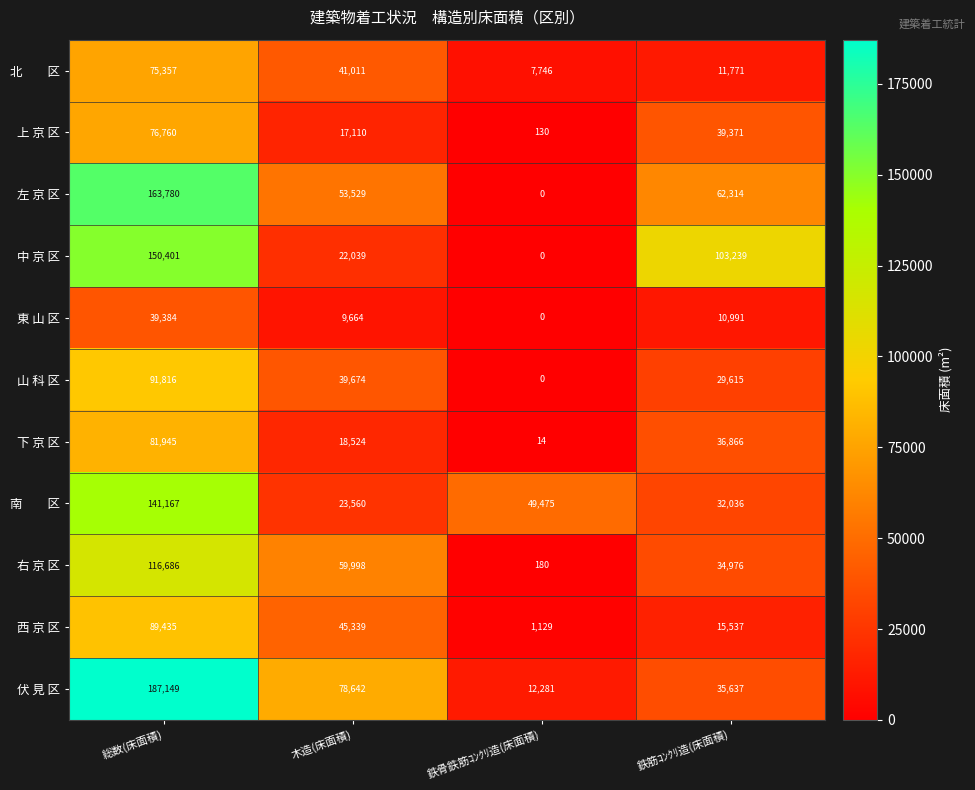

What is the average value of the 伏 見 区 series?

78427